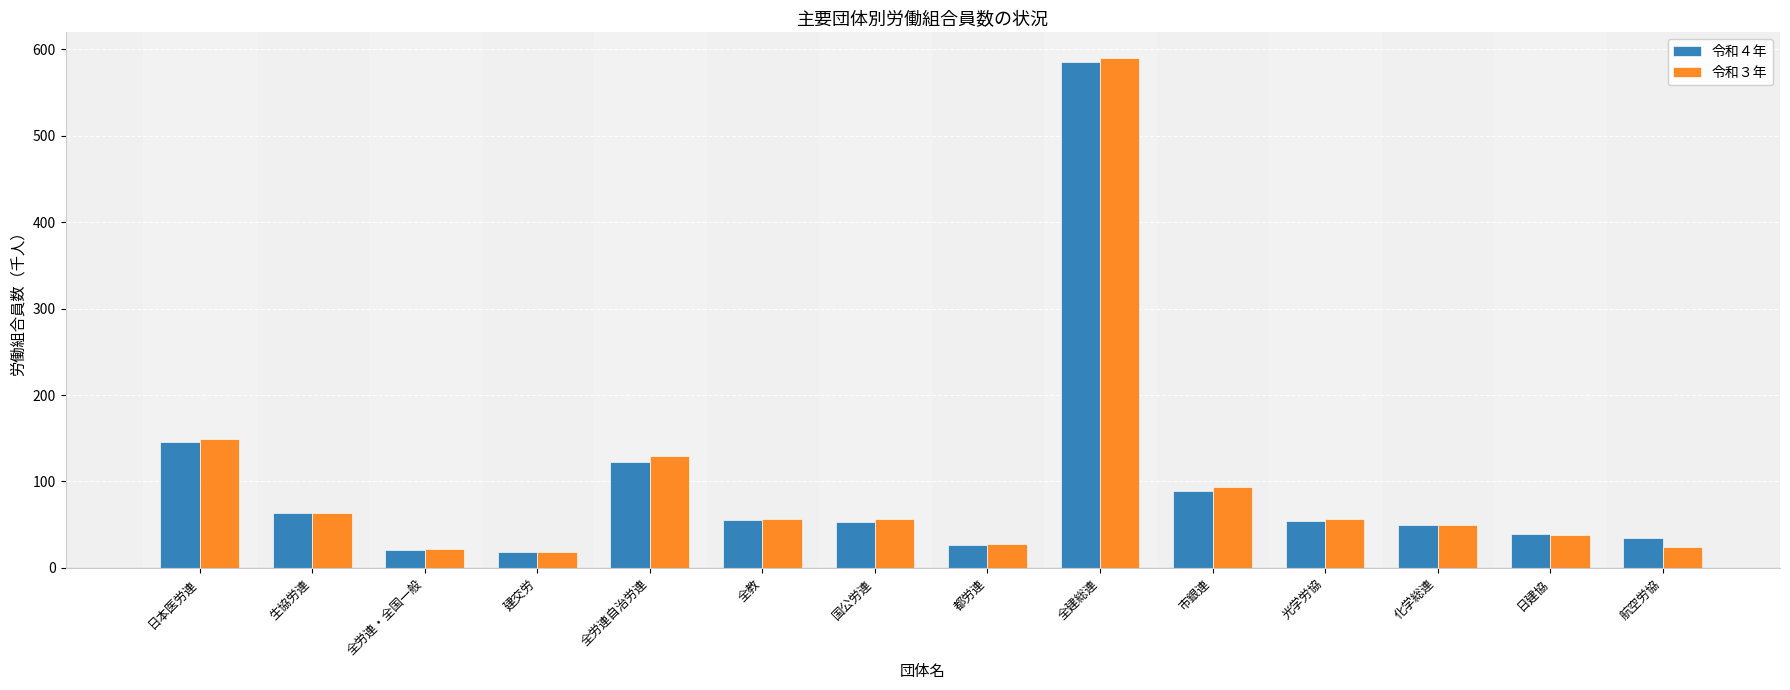

What position from the left is 日建協?

13